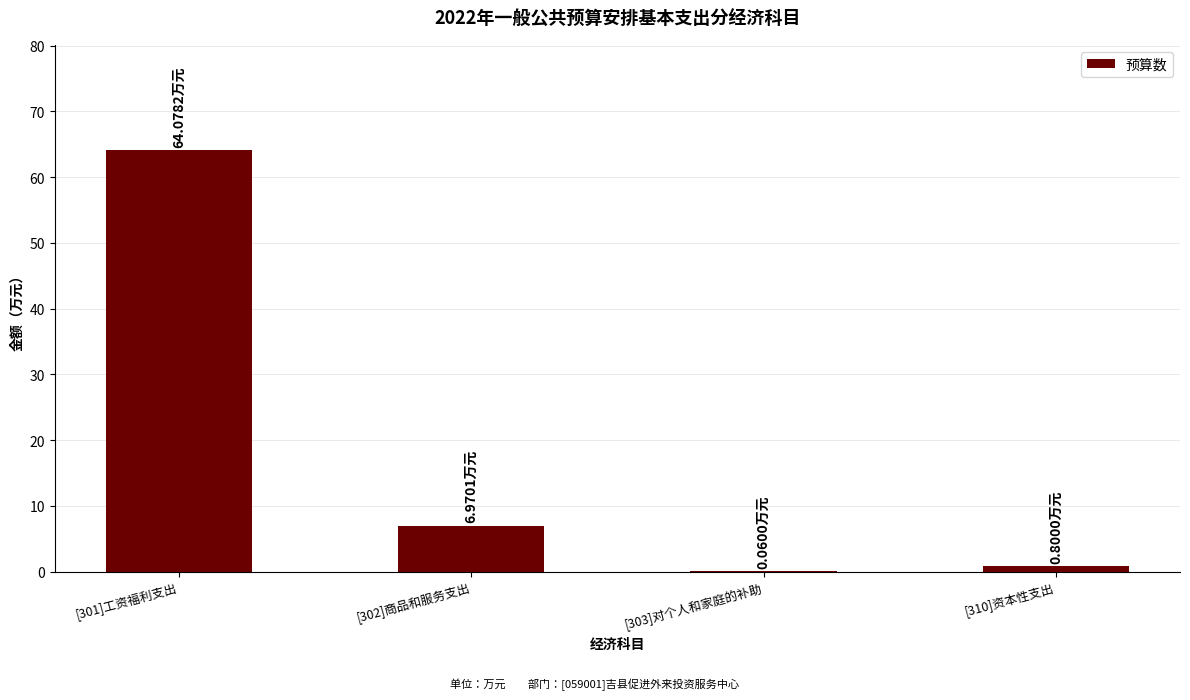

Between [310]资本性支出 and [302]商品和服务支出, which is larger?

[302]商品和服务支出